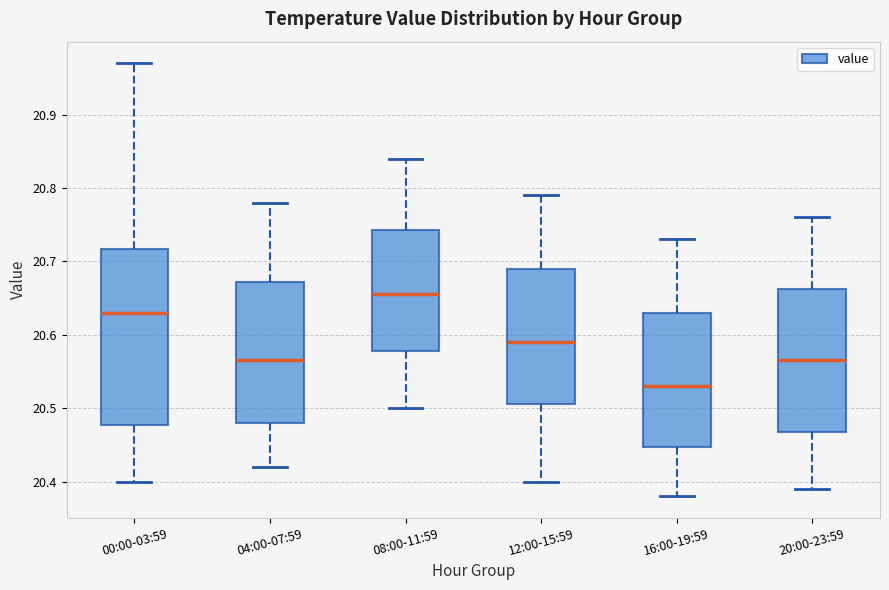

Reading left to right, read every box against the y-axis: the position of its median line, the range the box covers, and the ends of its whiskers. The values are not printed on the chart, so give them approximately, as read against the axis.

00:00-03:59: median 20.63, box 20.48 to 20.72, whiskers 20.40 to 20.97
04:00-07:59: median 20.57, box 20.48 to 20.67, whiskers 20.42 to 20.78
08:00-11:59: median 20.66, box 20.58 to 20.74, whiskers 20.50 to 20.84
12:00-15:59: median 20.59, box 20.51 to 20.69, whiskers 20.40 to 20.79
16:00-19:59: median 20.53, box 20.45 to 20.63, whiskers 20.38 to 20.73
20:00-23:59: median 20.57, box 20.47 to 20.66, whiskers 20.39 to 20.76